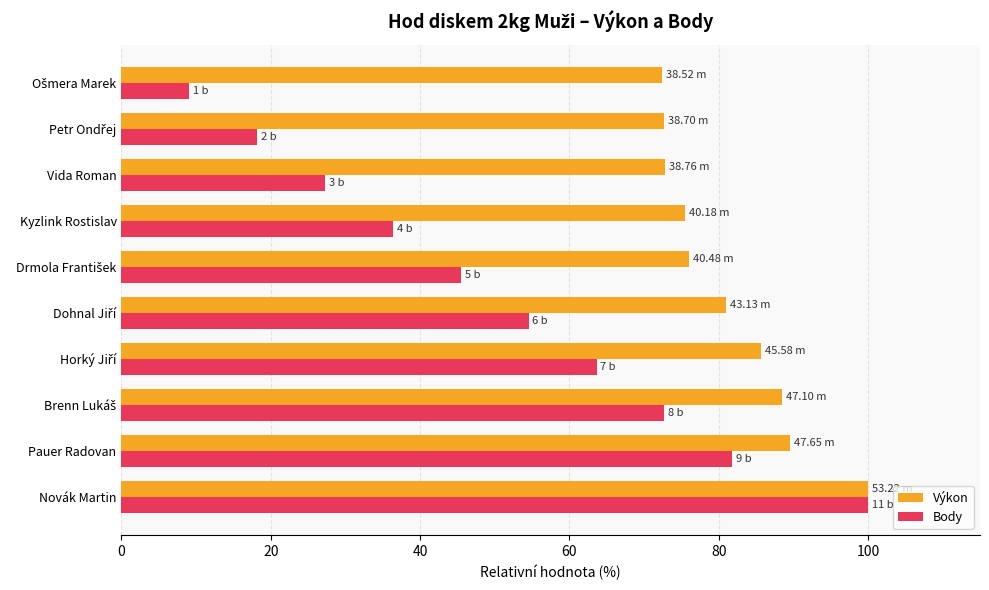

Which series has the largest total across all categories?

Výkon